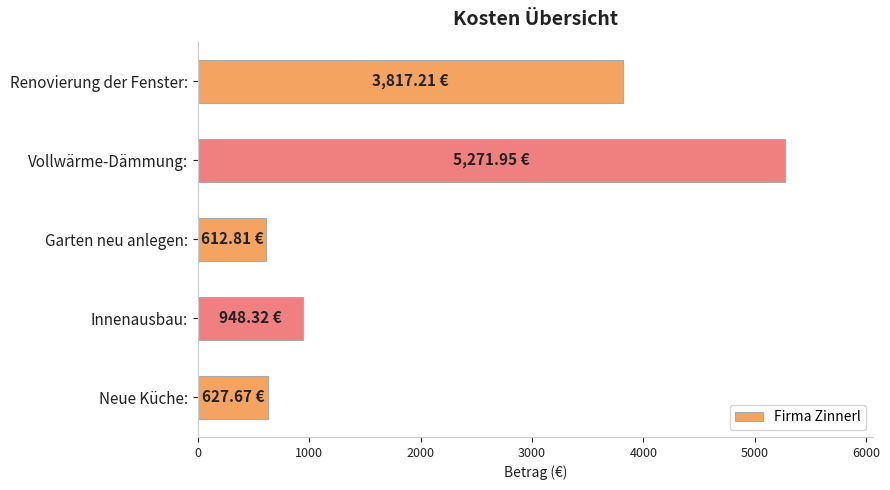

Where is the data nearest to the value 2942?

Renovierung der Fenster: